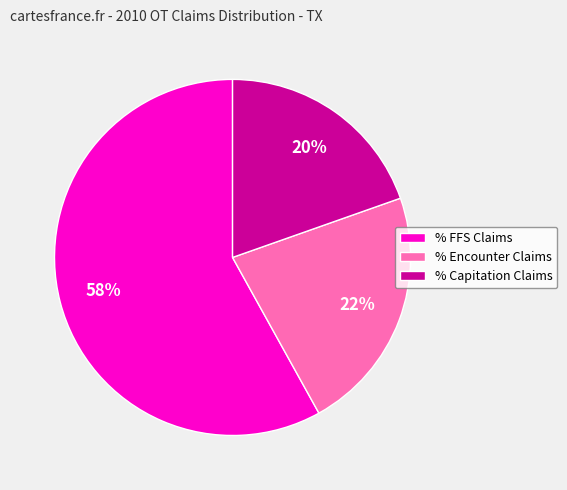

To the nearest percent, what is the difference between the largest and smallest slice percentages?

38%